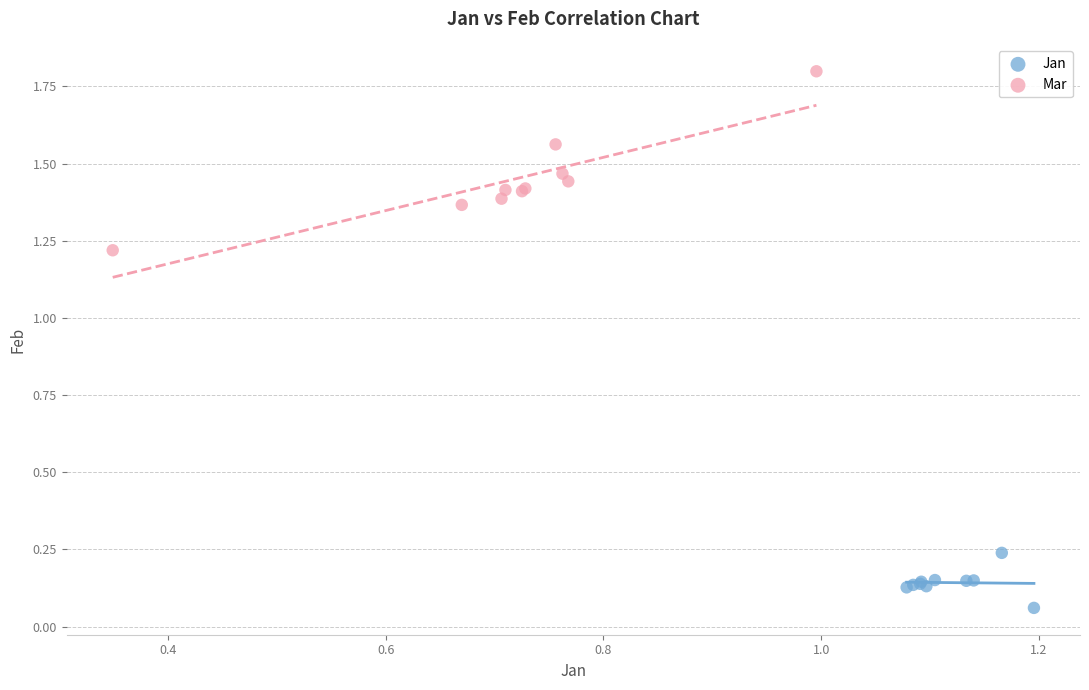

Which series contains the lowest Y value?

Jan